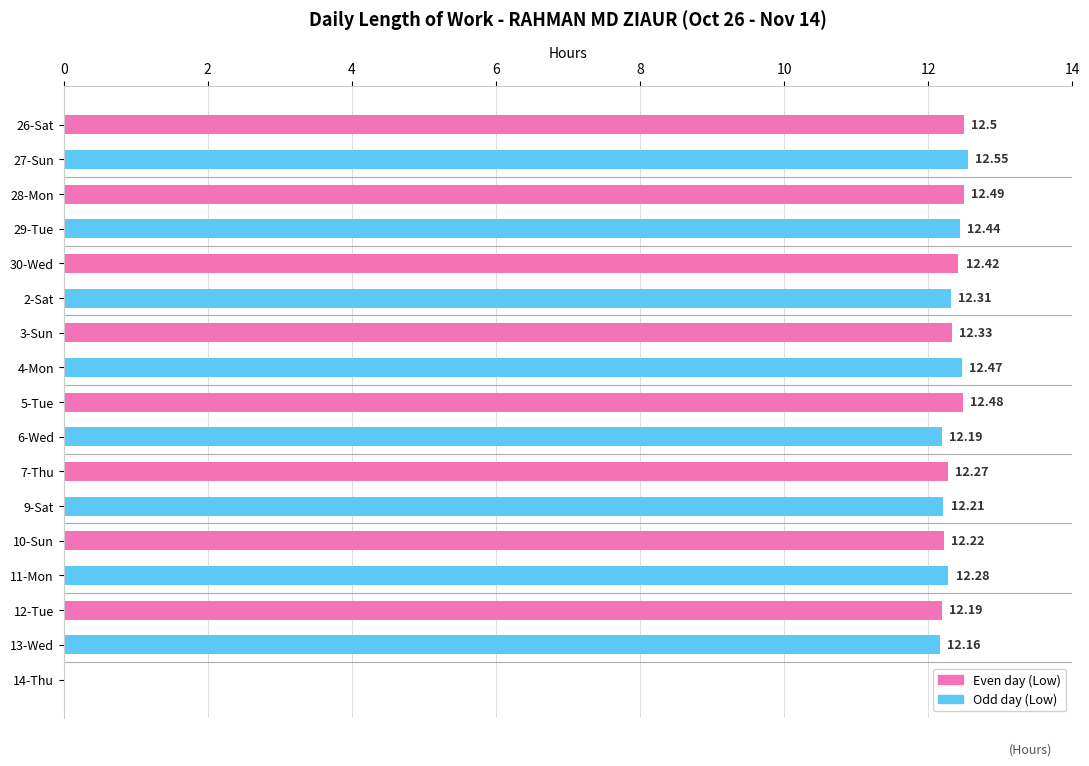

How many positive values are there?

16